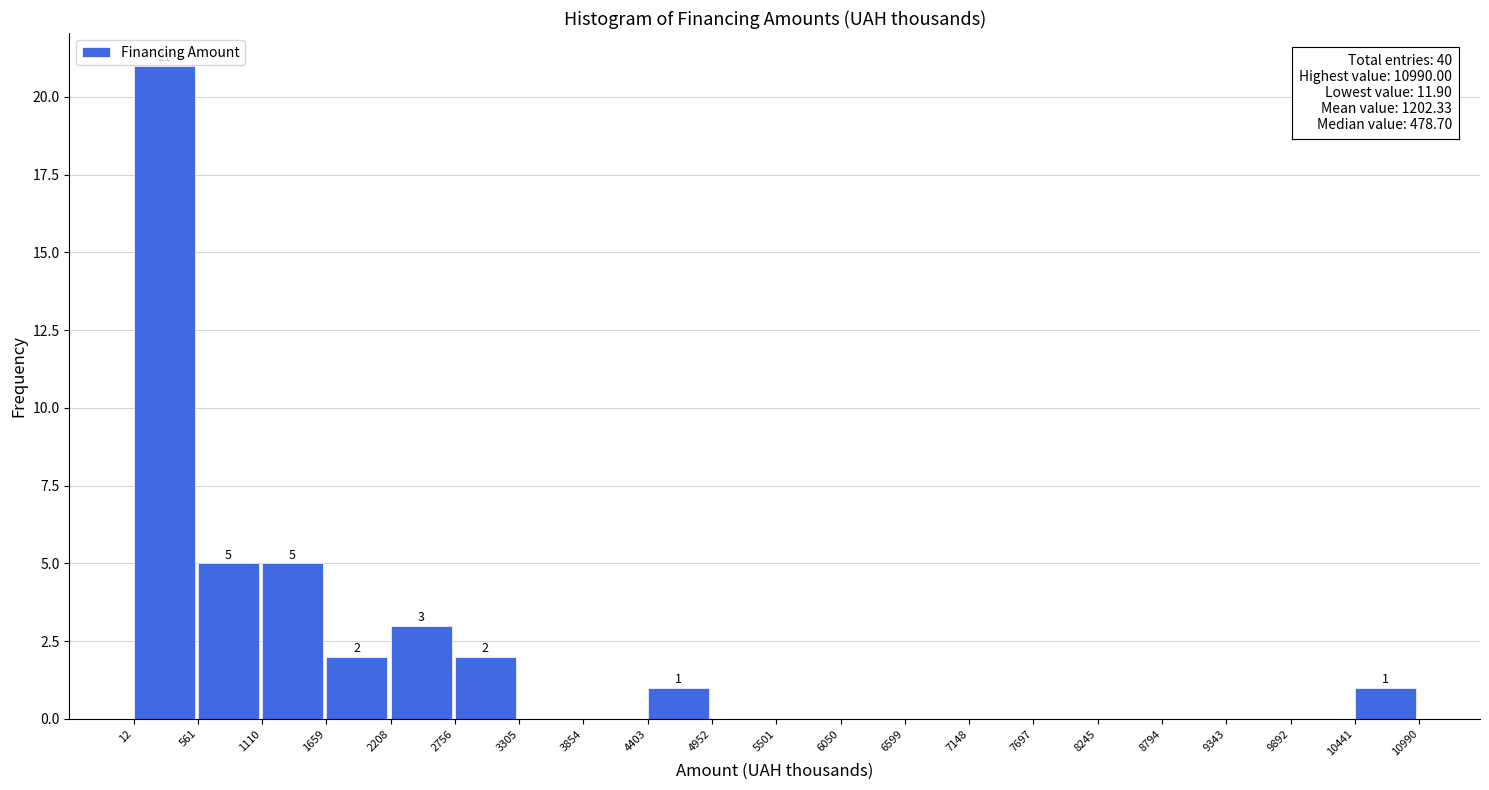

Which range on the x-axis has the tallest bar?

12 to 561